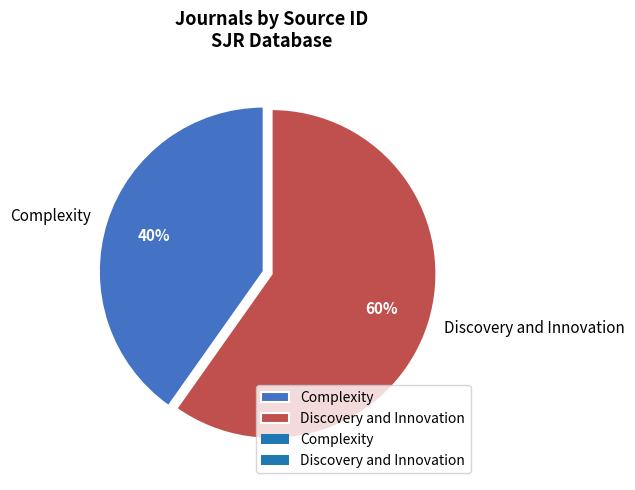

True or false: Complexity accounts for 40% of the total.

True